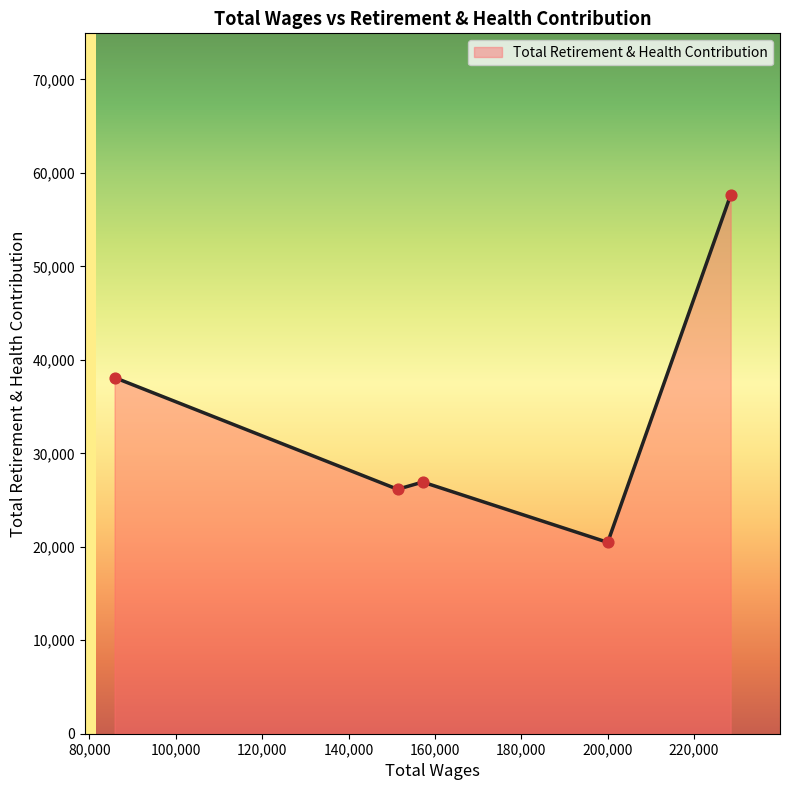

True or false: the data has more than 2 interior local peaks.

False